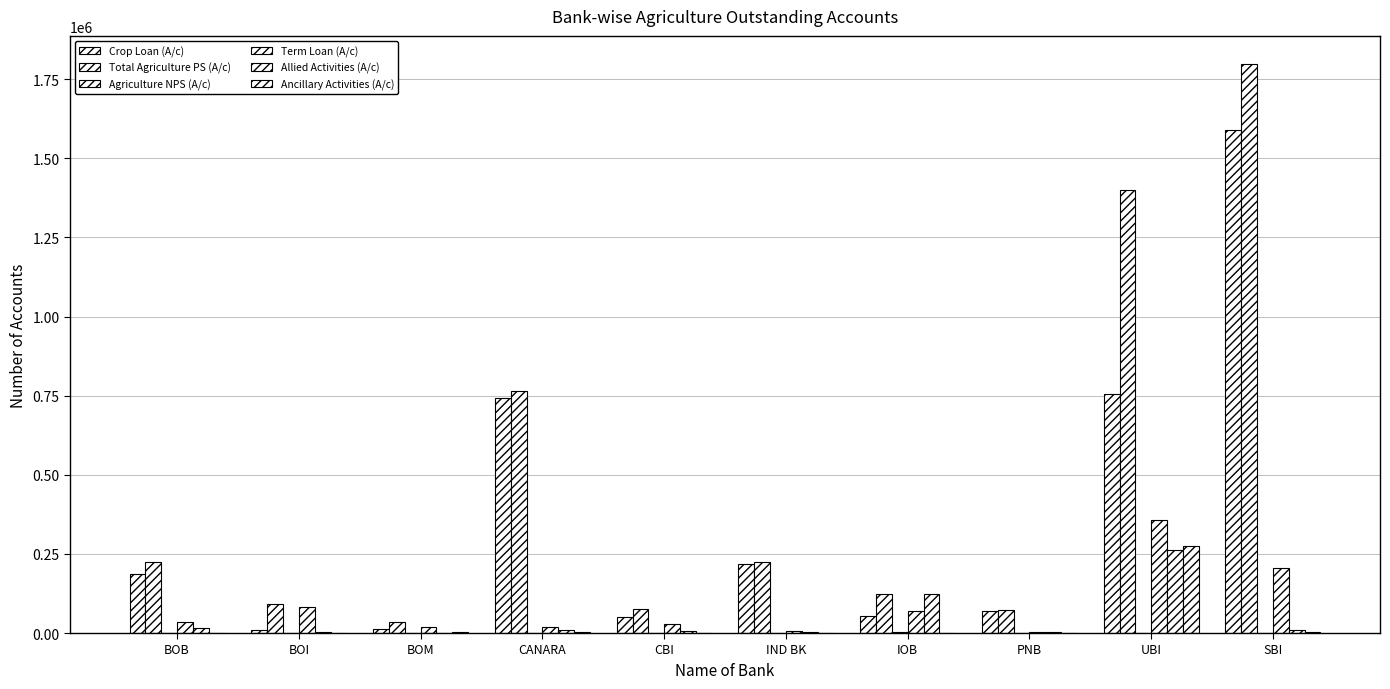

How many groups of bars are there?

10